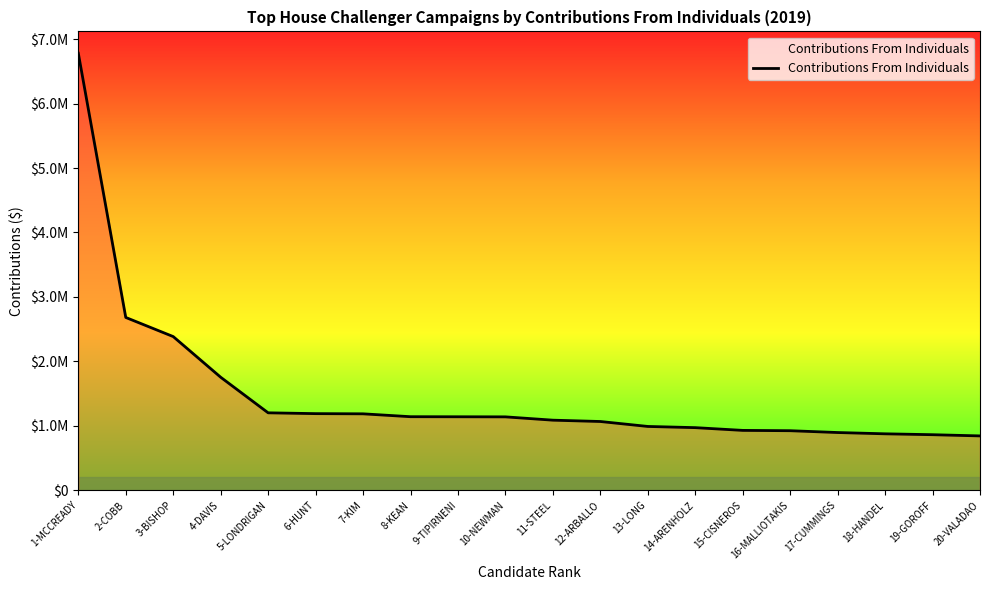

Does the chart display data point markers on the line(s)?

No